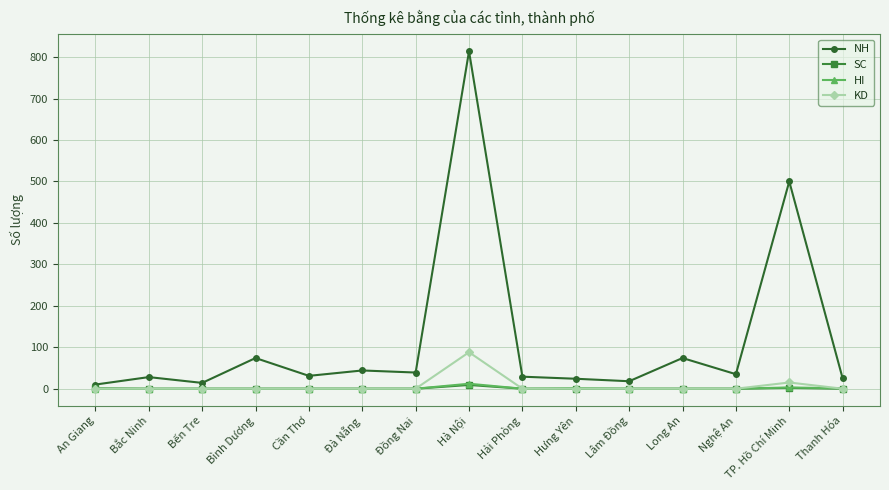

True or false: SC and NH cross at least once.

False